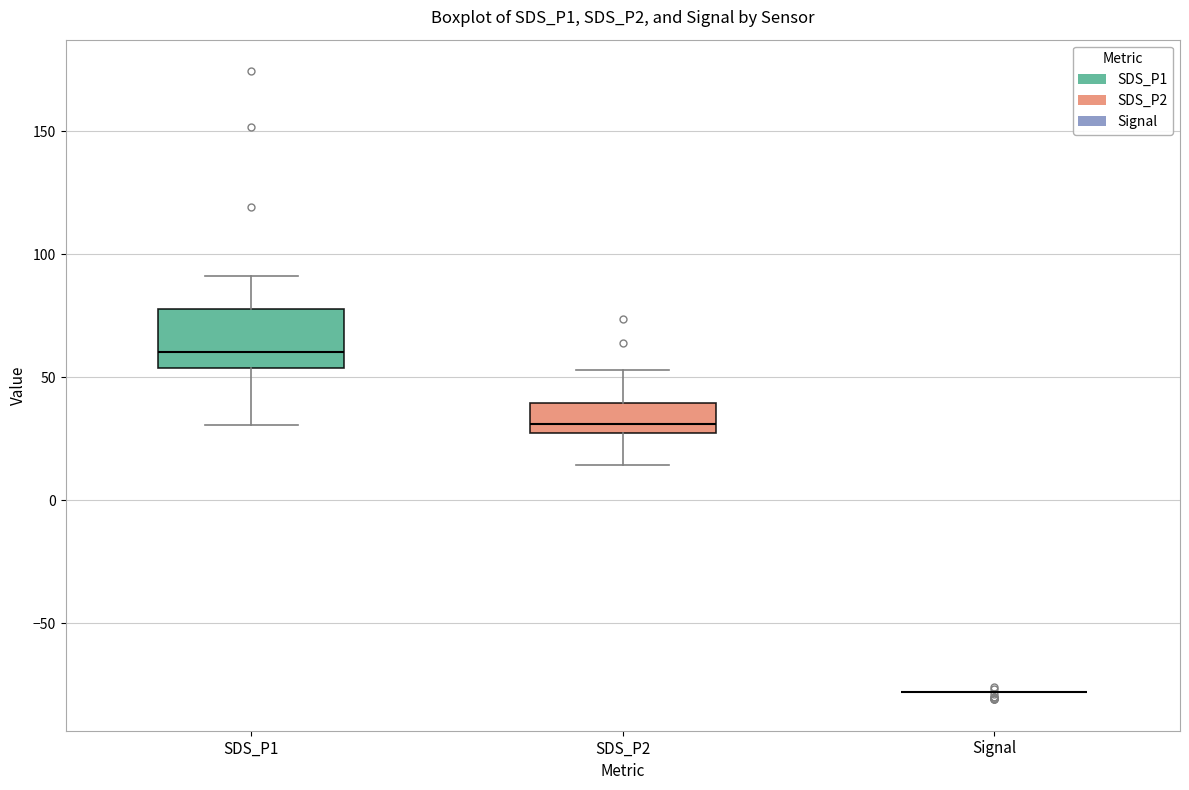

Where does the upper whisker of the box for SDS_P1 end on the y-axis? The values are not printed on the chart, so give them approximately, as read against the axis.

90